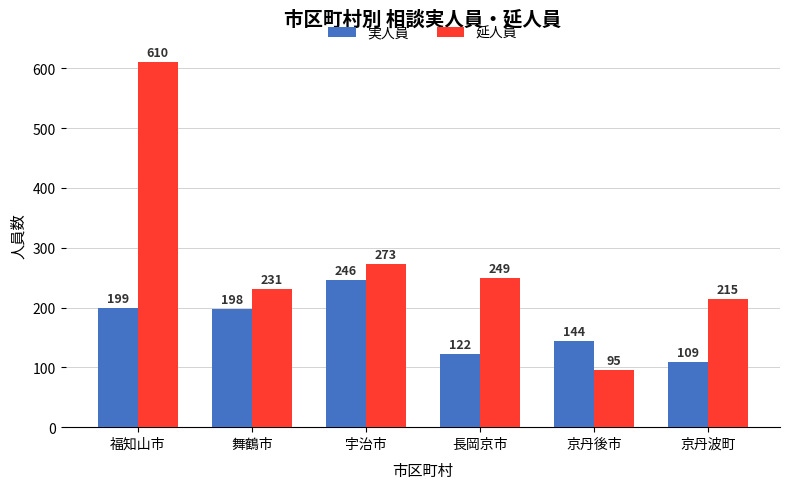

Is it true that 実人員 equals 47 at 京丹波町?

False